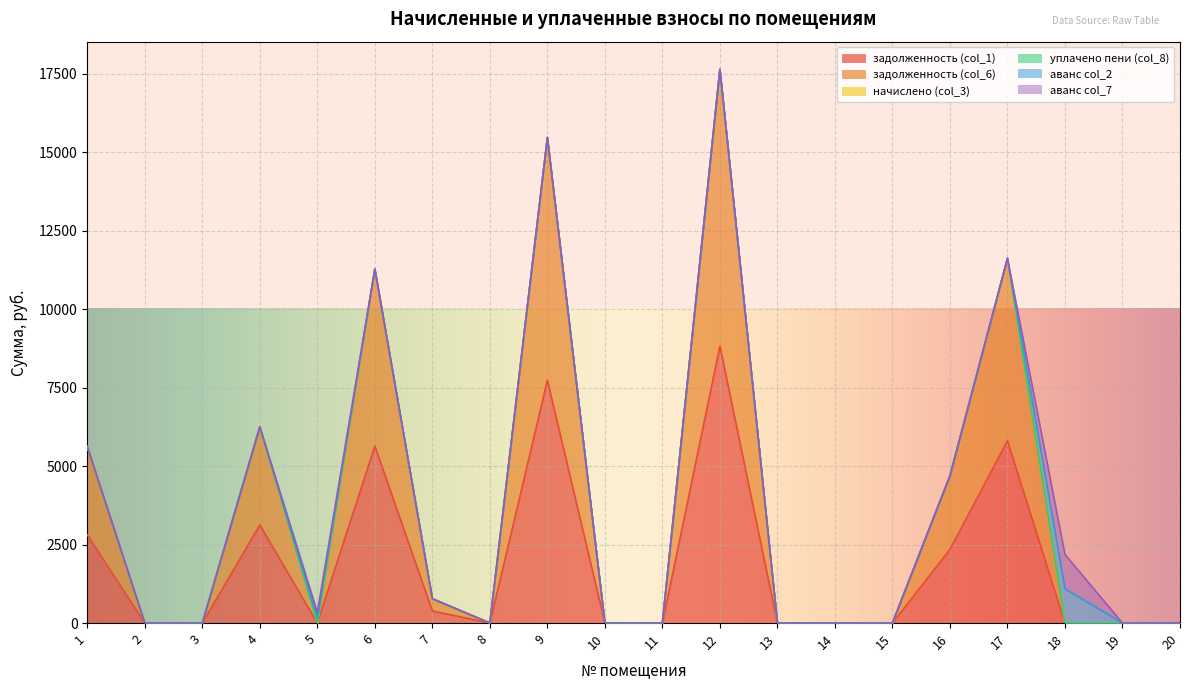

At how many categories does at least one series exceed 2687?

6